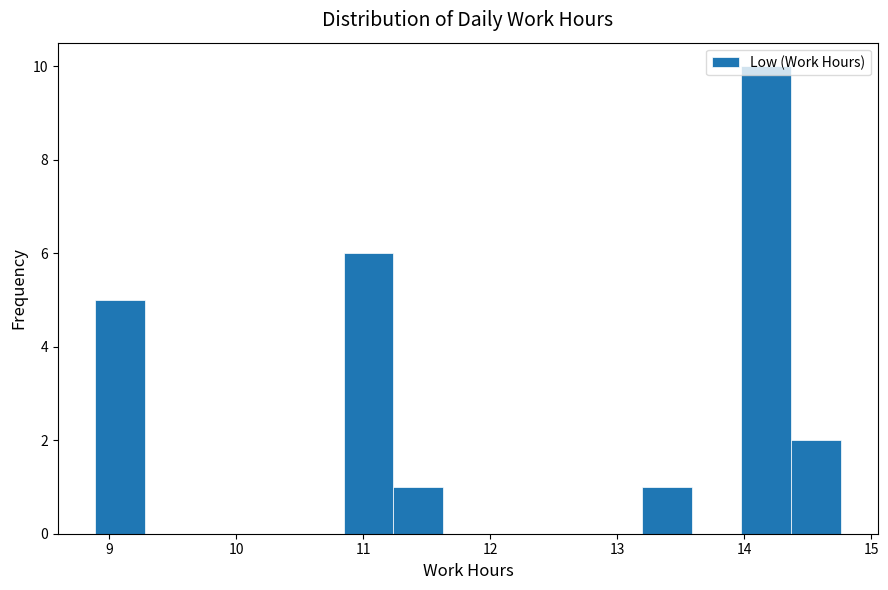

Around what value on the x-axis is the tallest bar? Give the approximate position of its centre, as read against the axis.

14.2